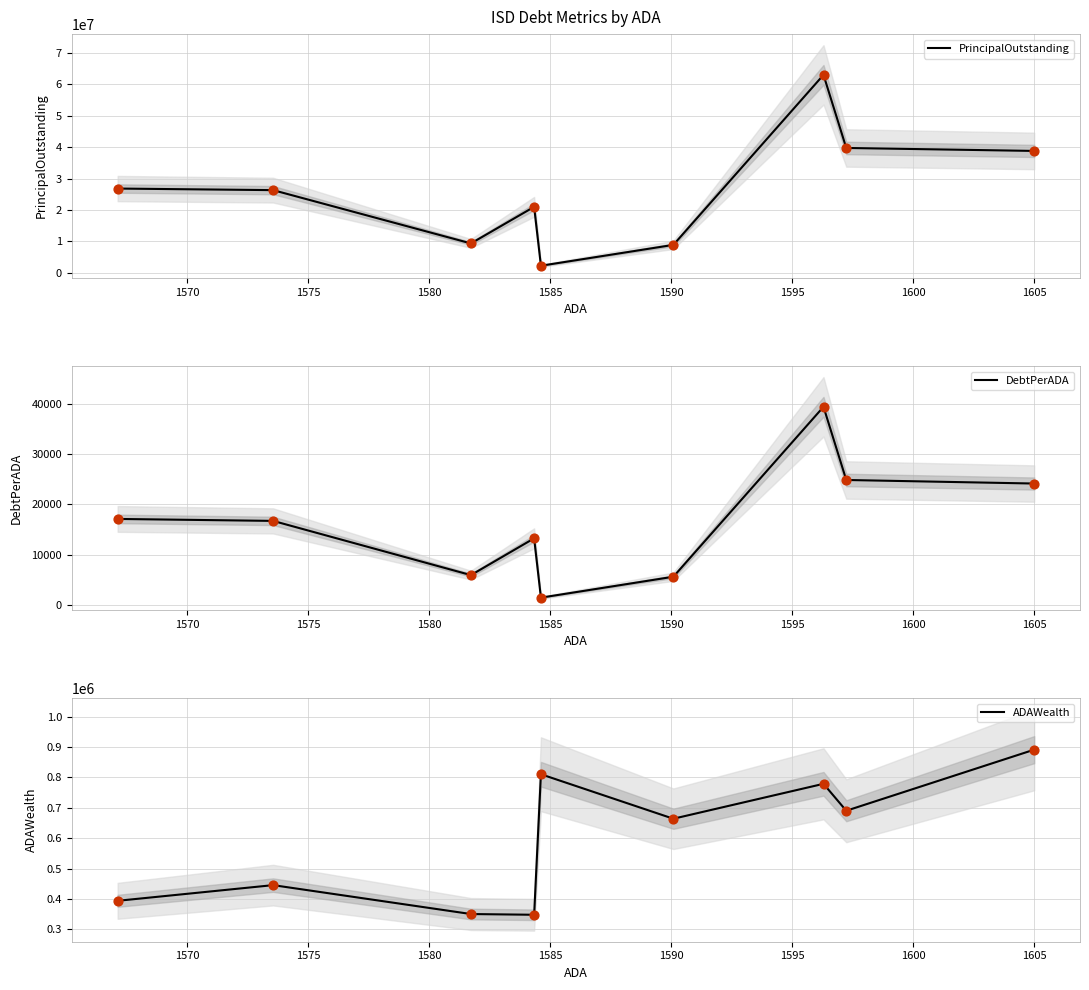

Which series has the largest Y range (max minus min)?

PrincipalOutstanding